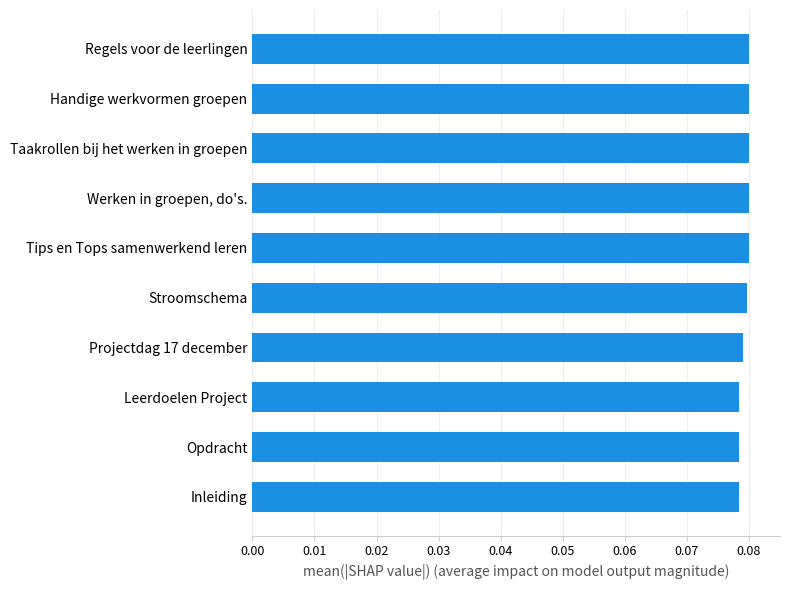

List the labels in order of value, largest first.

Regels voor de leerlingen, Handige werkvormen groepen, Taakrollen bij het werken in groepen, Werken in groepen, do's., Tips en Tops samenwerkend leren, Stroomschema, Projectdag 17 december, Leerdoelen Project, Opdracht, Inleiding